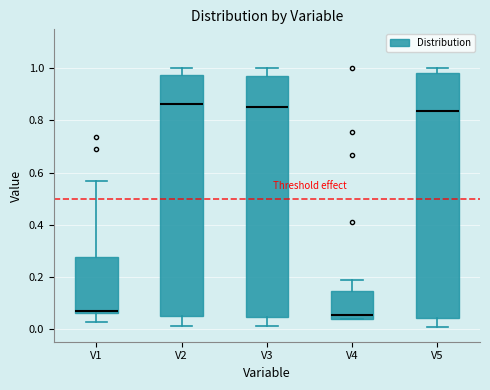

Reading left to right, transcribe this box plot: for each box, give where its median line is, the range the box spans, and where its two whiskers end, as read against the y-axis. The values are not printed on the chart, so give them approximately, as read against the axis.

V1: median 0.06 (just above the box's lower edge), box 0.06 to 0.28, whiskers 0.02 to 0.56
V2: median 0.86, box 0.04 to 0.98, whiskers 0.00 to 1.00
V3: median 0.86, box 0.04 to 0.98, whiskers 0.00 to 1.00
V4: median 0.06, box 0.04 to 0.14, whiskers 0.04 to 0.18
V5: median 0.84, box 0.04 to 0.98, whiskers 0.00 to 1.00